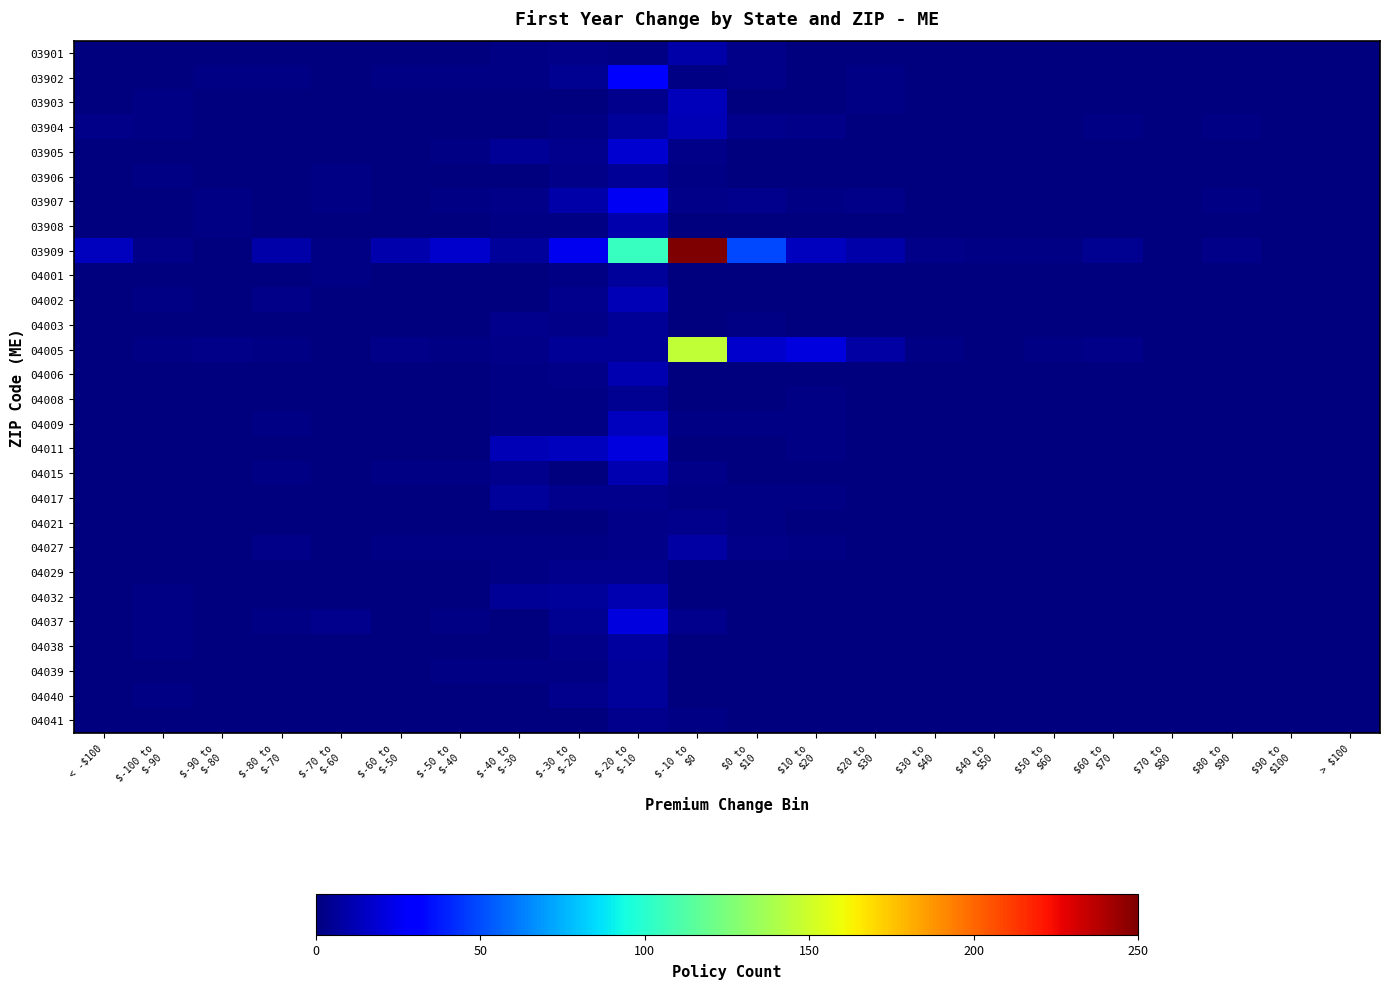

Between $70 to
$80 and $10 to
$20, which is larger?

$70 to
$80